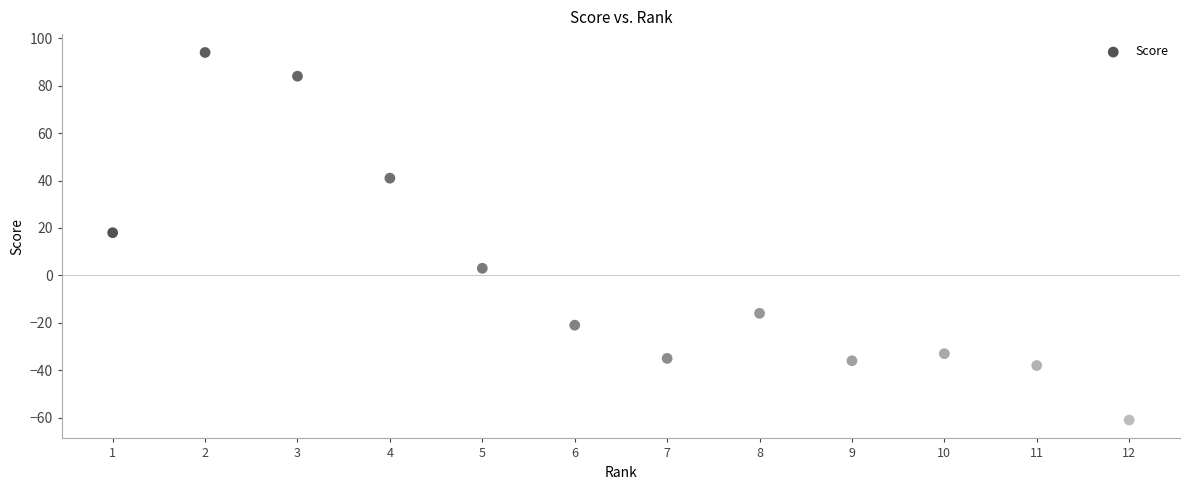

What is the range of Y values (max minus min)?

155